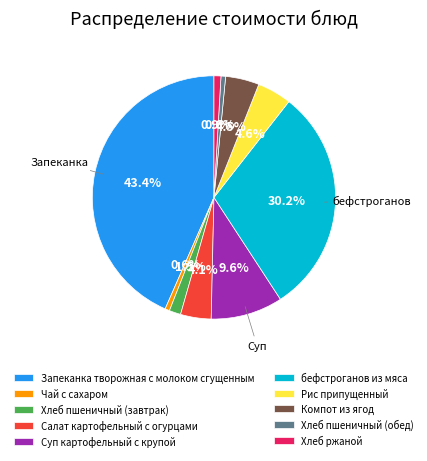

What portion of the pie excludes Рис припущенный?

95.4%